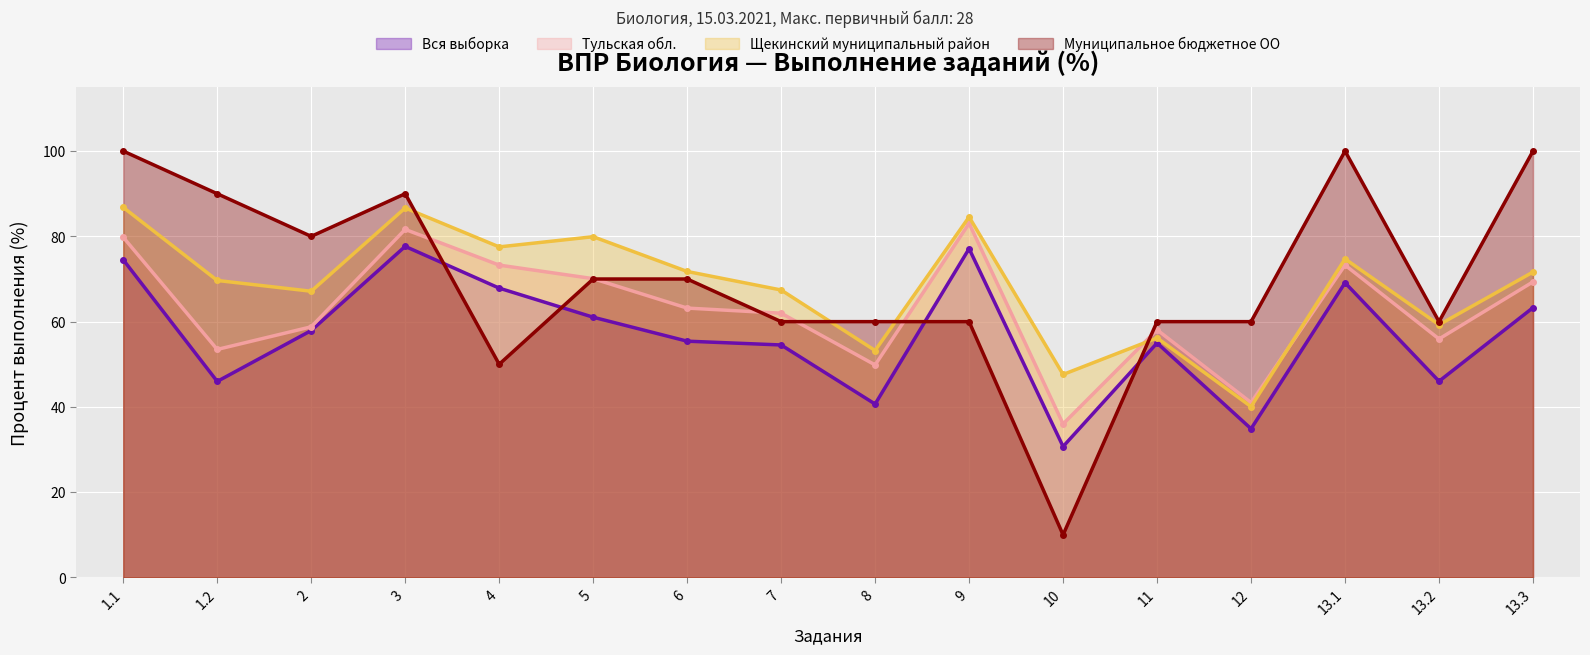

After their last crossing, which series has the higher values: Тульская обл. or Муниципальное бюджетное ОО?

Муниципальное бюджетное ОО